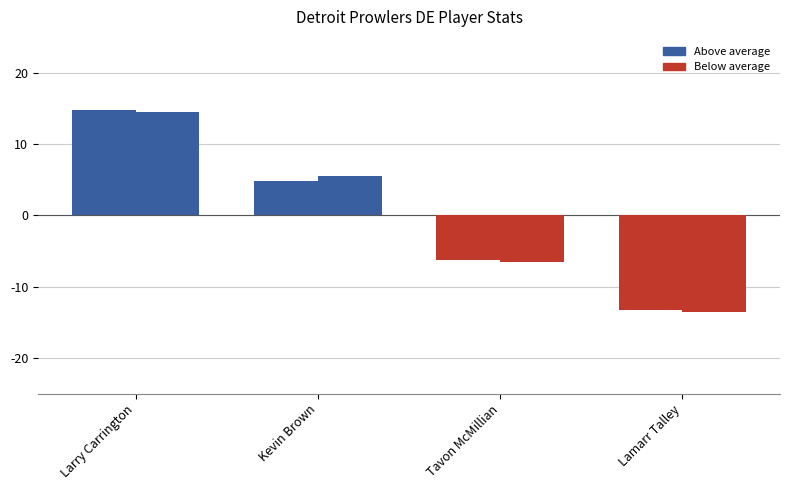

Reading left to right, list all the values displayed in this chart.

ovr (deviation from mean): 14.8	4.8	-6.2	-13.2
ovr_raw (deviation from mean): 14.5	5.5	-6.5	-13.5